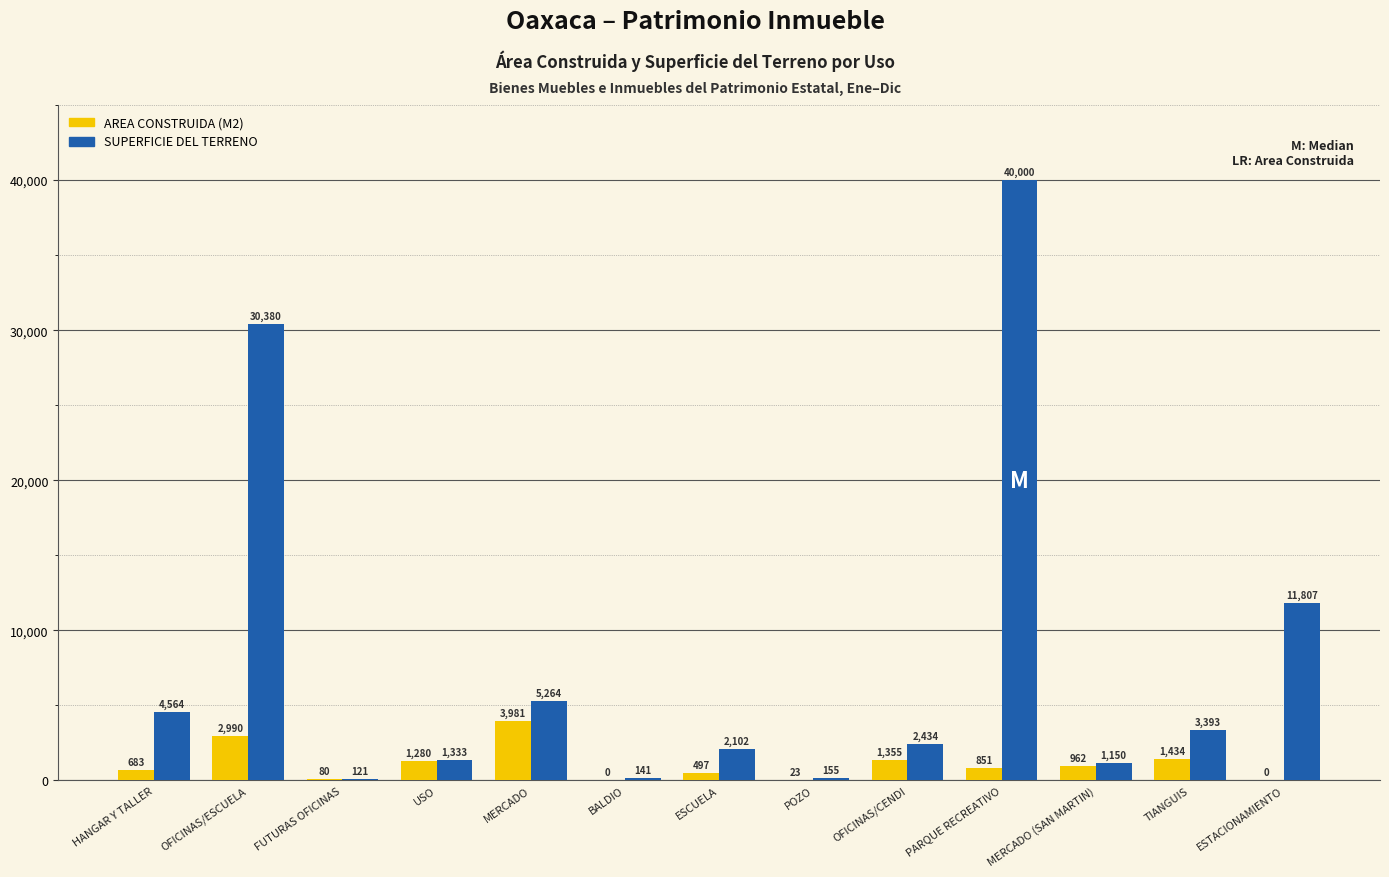

At which label does SUPERFICIE DEL TERRENO reach its peak?

PARQUE RECREATIVO